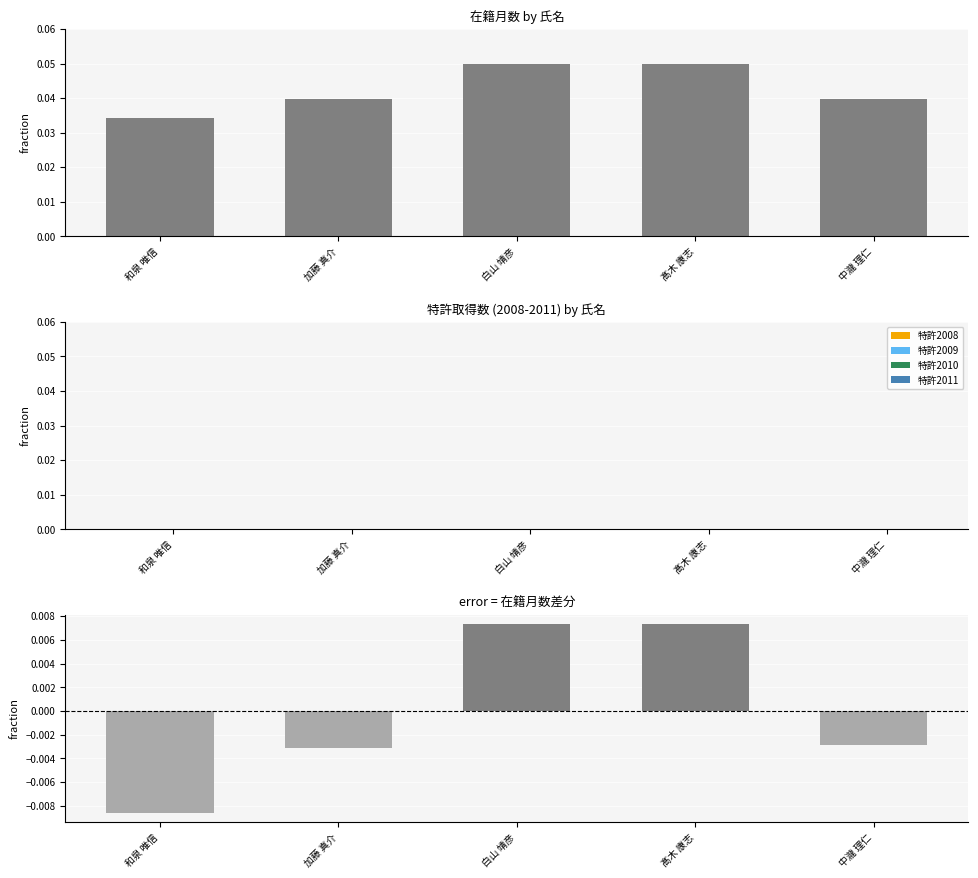

Reading left to right, what are all the values shown in this chart?

在籍月数: 0.0	0.0	0.1	0.1	0.0
特許2008: 0.0	0.0	0.0	0.0	0.0
特許2009: 0.0	0.0	0.0	0.0	0.0
特許2010: 0.0	0.0	0.0	0.0	0.0
特許2011: 0.0	0.0	0.0	0.0	0.0
在籍月数 (差分): -0.0	-0.0	0.0	0.0	-0.0